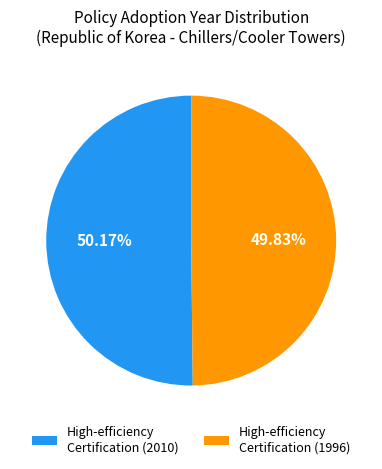

Count the number of slices in the pie.

2